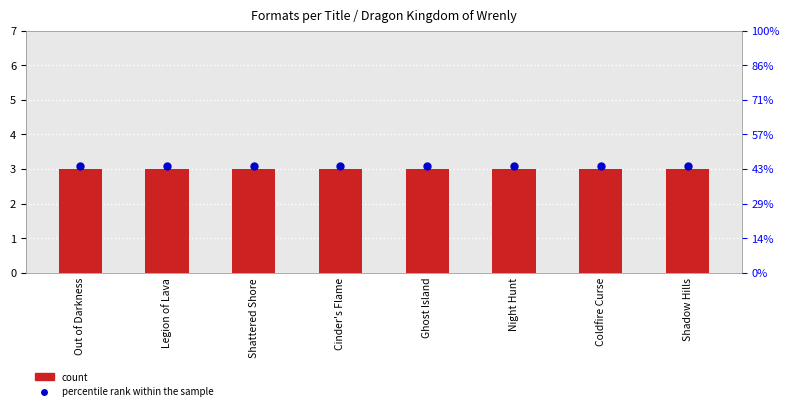

At how many categories does at least one series exceed 3?

8